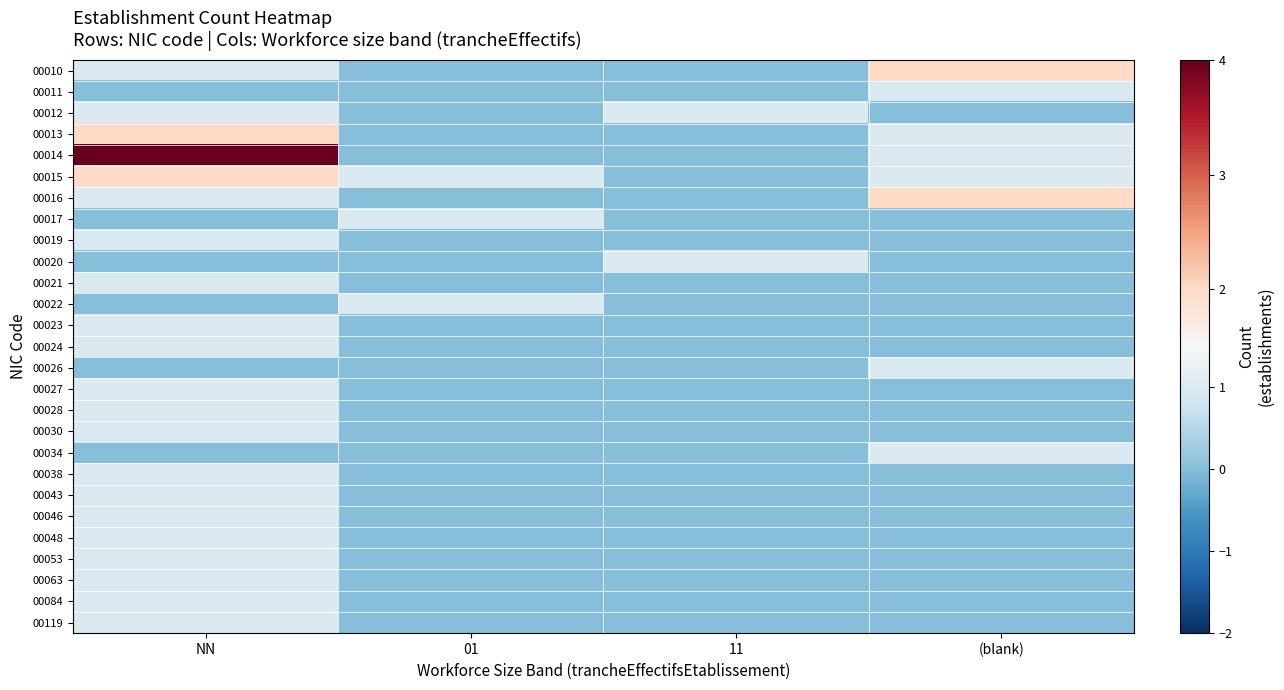

Reading right to left, transcribe all the data shown in this chart.

00010: (blank)=2	11=0	01=0	NN=1
00011: (blank)=1	11=0	01=0	NN=0
00012: (blank)=0	11=1	01=0	NN=1
00013: (blank)=1	11=0	01=0	NN=2
00014: (blank)=1	11=0	01=0	NN=4
00015: (blank)=1	11=0	01=1	NN=2
00016: (blank)=2	11=0	01=0	NN=1
00017: (blank)=0	11=0	01=1	NN=0
00019: (blank)=0	11=0	01=0	NN=1
00020: (blank)=0	11=1	01=0	NN=0
00021: (blank)=0	11=0	01=0	NN=1
00022: (blank)=0	11=0	01=1	NN=0
00023: (blank)=0	11=0	01=0	NN=1
00024: (blank)=0	11=0	01=0	NN=1
00026: (blank)=1	11=0	01=0	NN=0
00027: (blank)=0	11=0	01=0	NN=1
00028: (blank)=0	11=0	01=0	NN=1
00030: (blank)=0	11=0	01=0	NN=1
00034: (blank)=1	11=0	01=0	NN=0
00038: (blank)=0	11=0	01=0	NN=1
00043: (blank)=0	11=0	01=0	NN=1
00046: (blank)=0	11=0	01=0	NN=1
00048: (blank)=0	11=0	01=0	NN=1
00053: (blank)=0	11=0	01=0	NN=1
00063: (blank)=0	11=0	01=0	NN=1
00084: (blank)=0	11=0	01=0	NN=1
00119: (blank)=0	11=0	01=0	NN=1